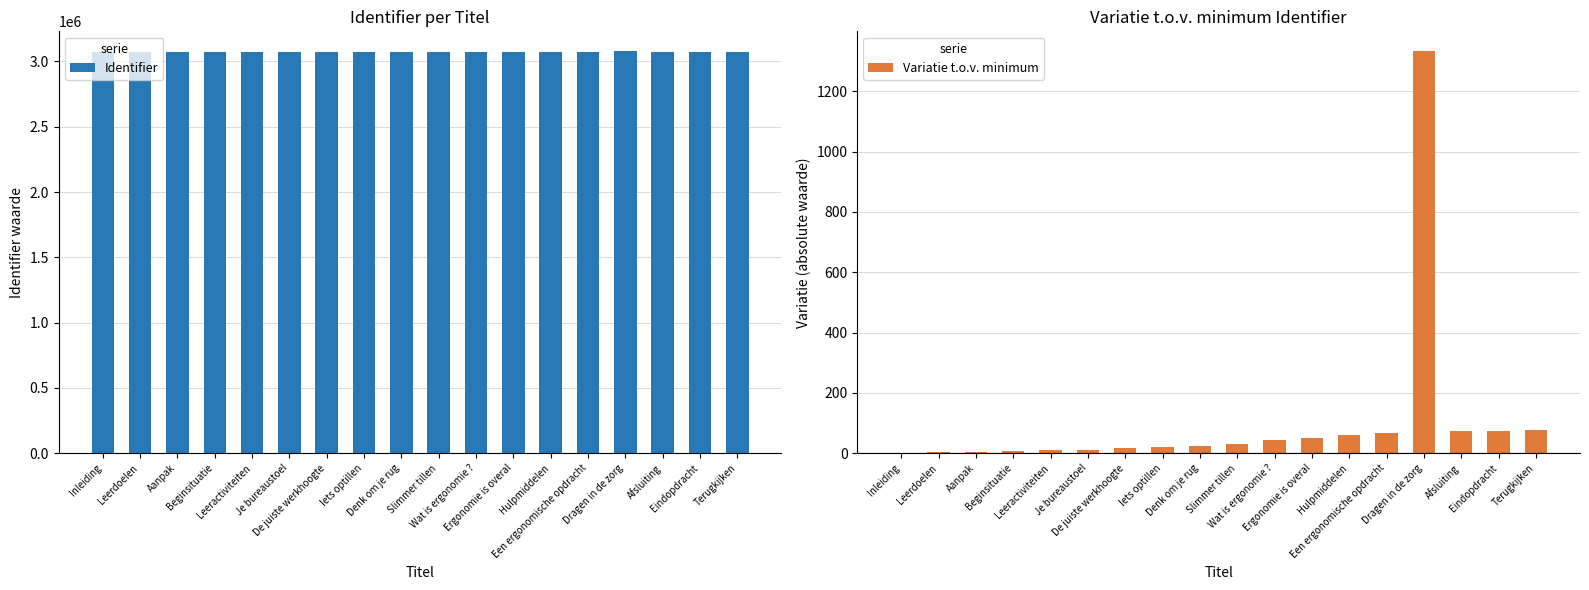

What is the label of the 7th bar from the left?

De juiste werkhoogte